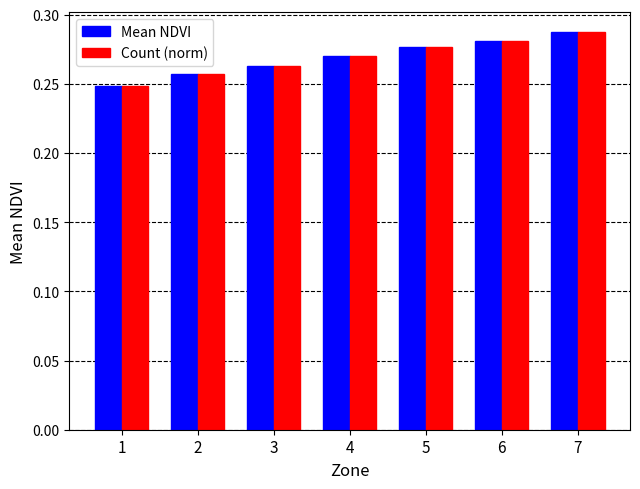

Is the value of Mean NDVI at 5 greater than the value of Count (norm) at 7?

No